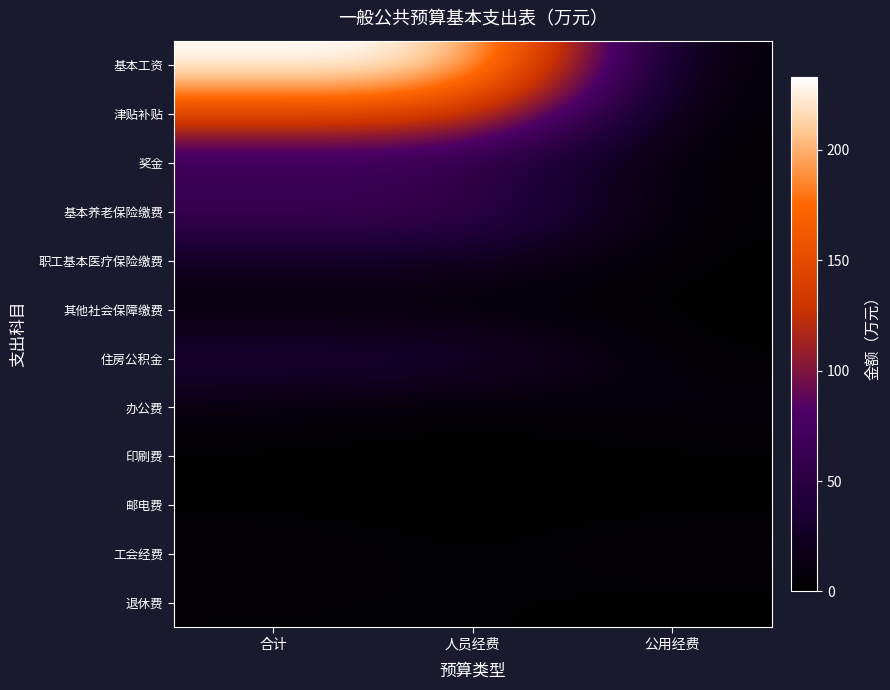

At which category is the sum across all series the highest?

合计